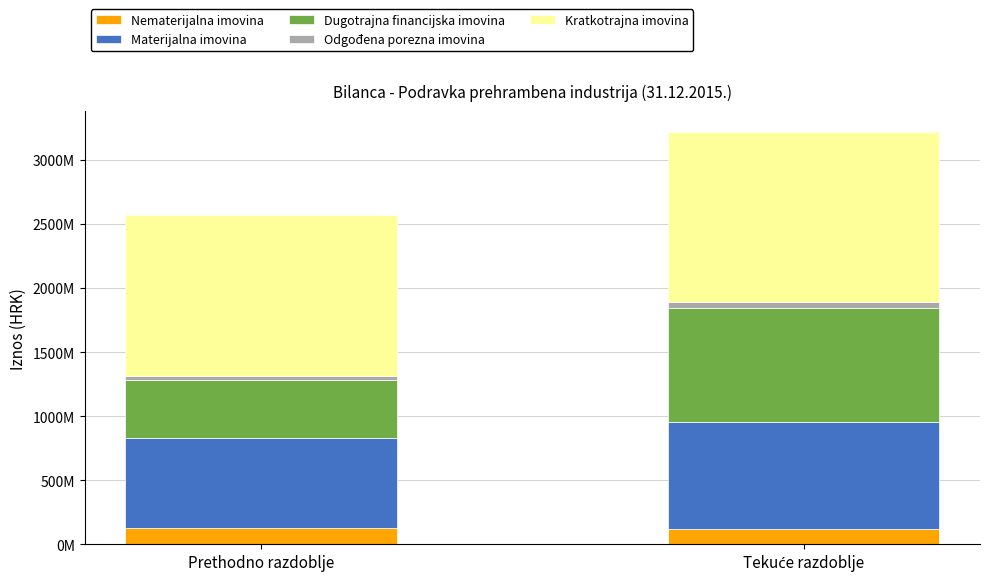

What is the difference between the Odgođena porezna imovina values at Prethodno razdoblje and Tekuće razdoblje?

13666799